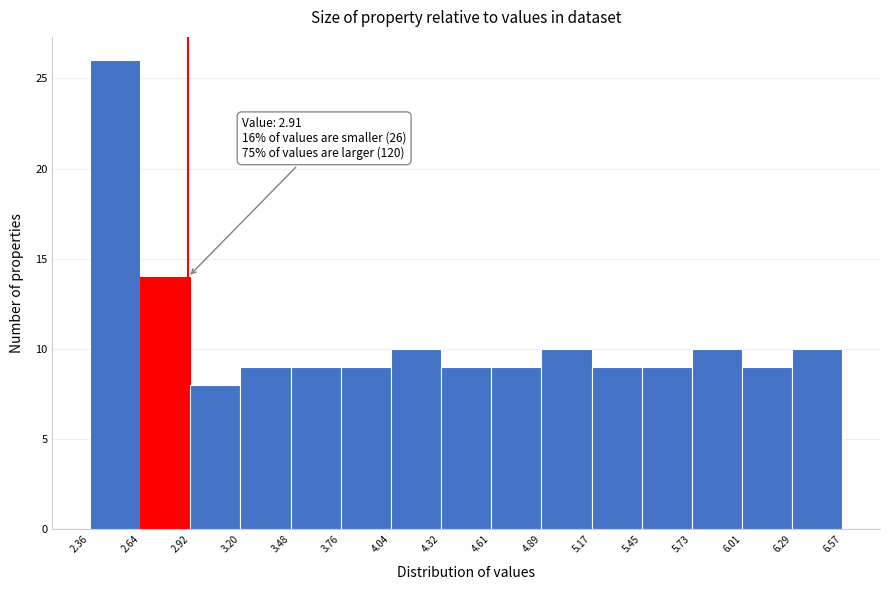

Which range on the x-axis has the tallest bar?

2.36 to 2.64